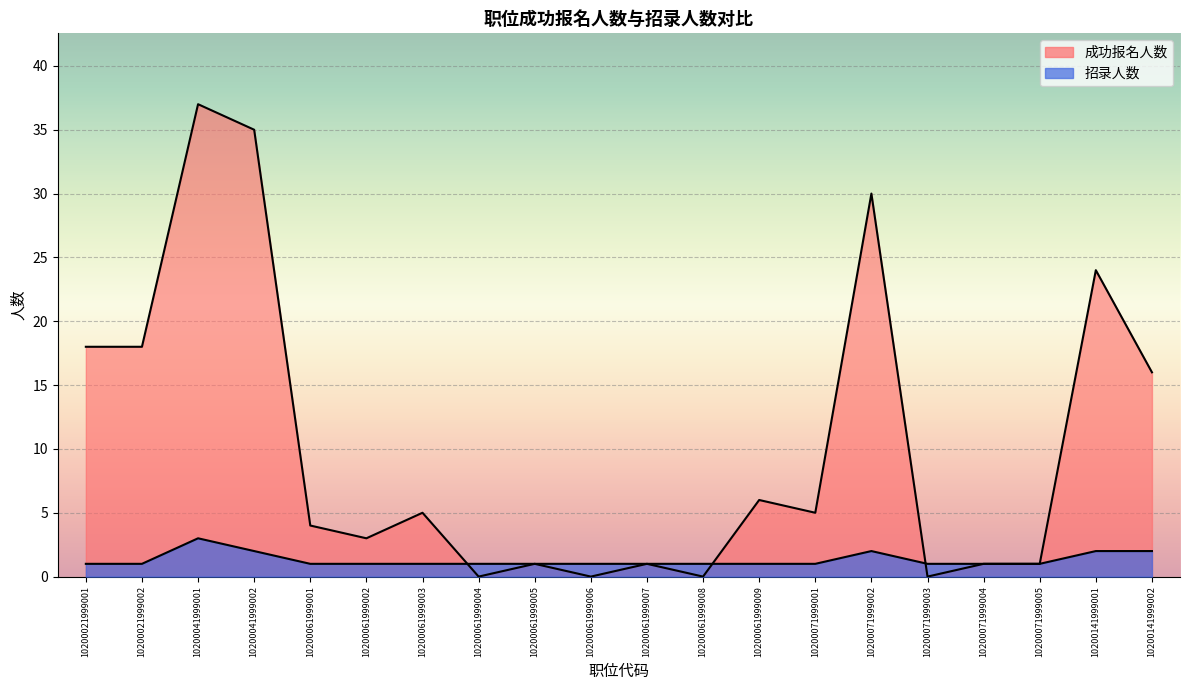

List the series in order of their overall mean, lowest first.

招录人数, 成功报名人数